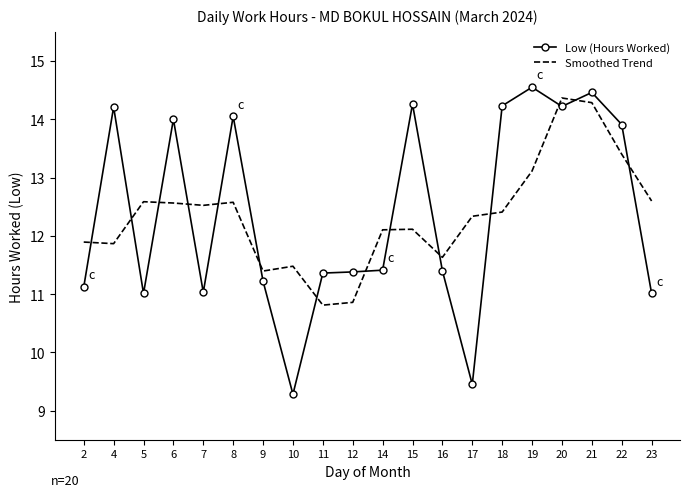

At 12, list the series in order from largest to smallest.

Low (Hours Worked), Smoothed Trend